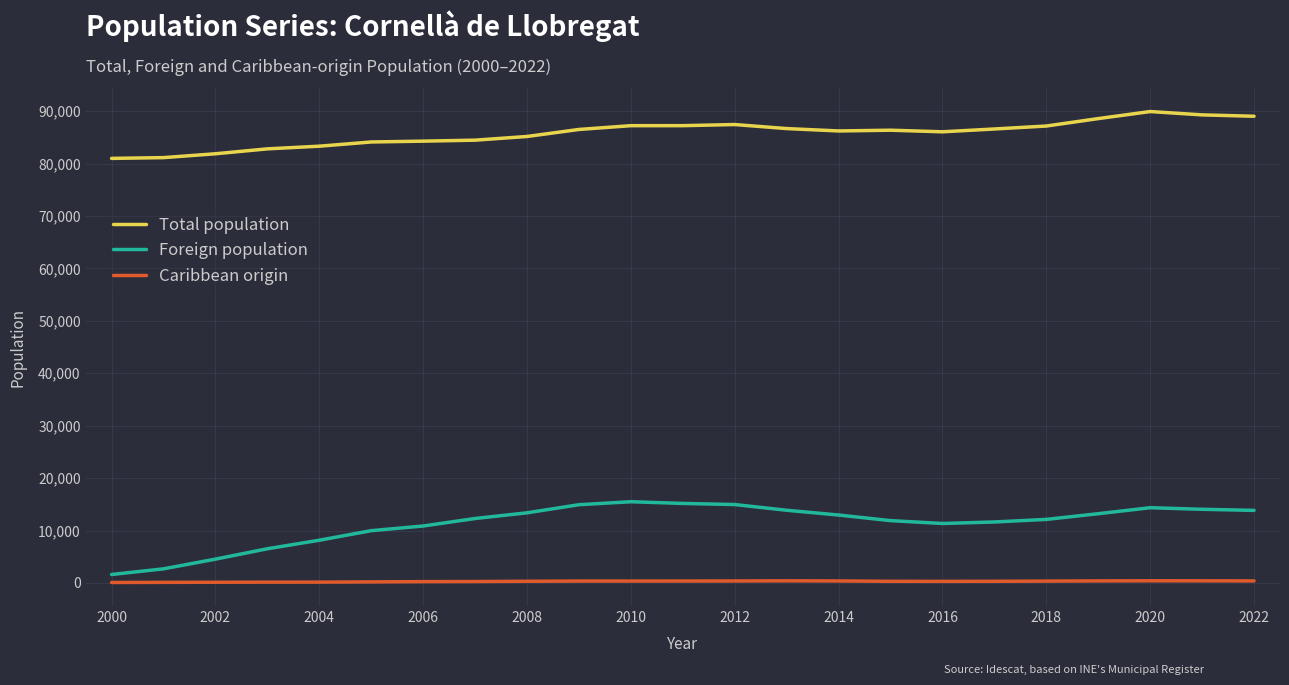

What is the greatest value displayed?

89936